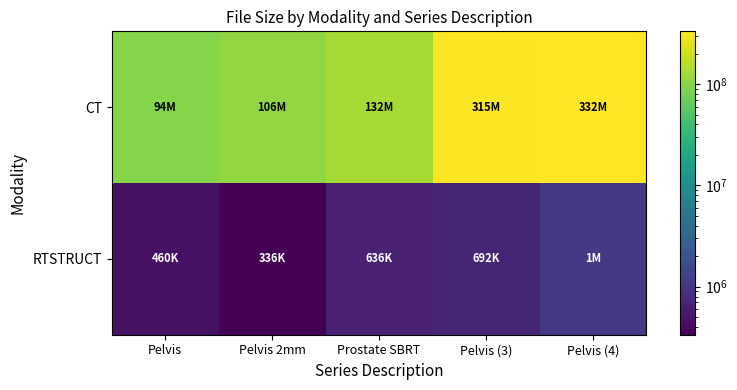

Reading right to left, transcribe all the data shown in this chart.

CT: Pelvis (4)=331720702	Pelvis (3)=314923696	Prostate SBRT=131727148	Pelvis 2mm=105860912	Pelvis=93739018
RTSTRUCT: Pelvis (4)=1057358	Pelvis (3)=691548	Prostate SBRT=635798	Pelvis 2mm=335972	Pelvis=459772